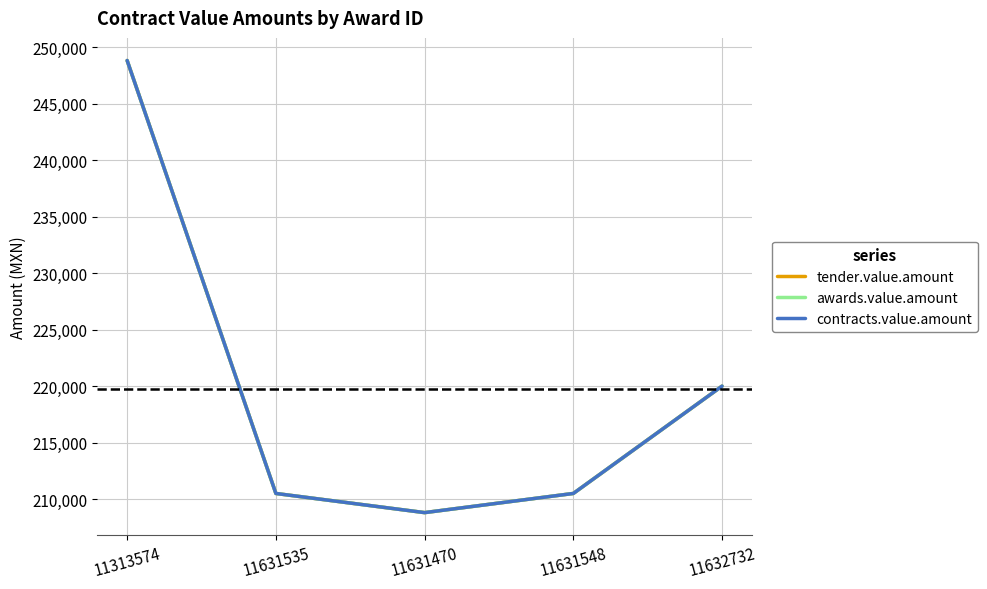

What value does the awards.value.amount series have at 11631535?

210496.6